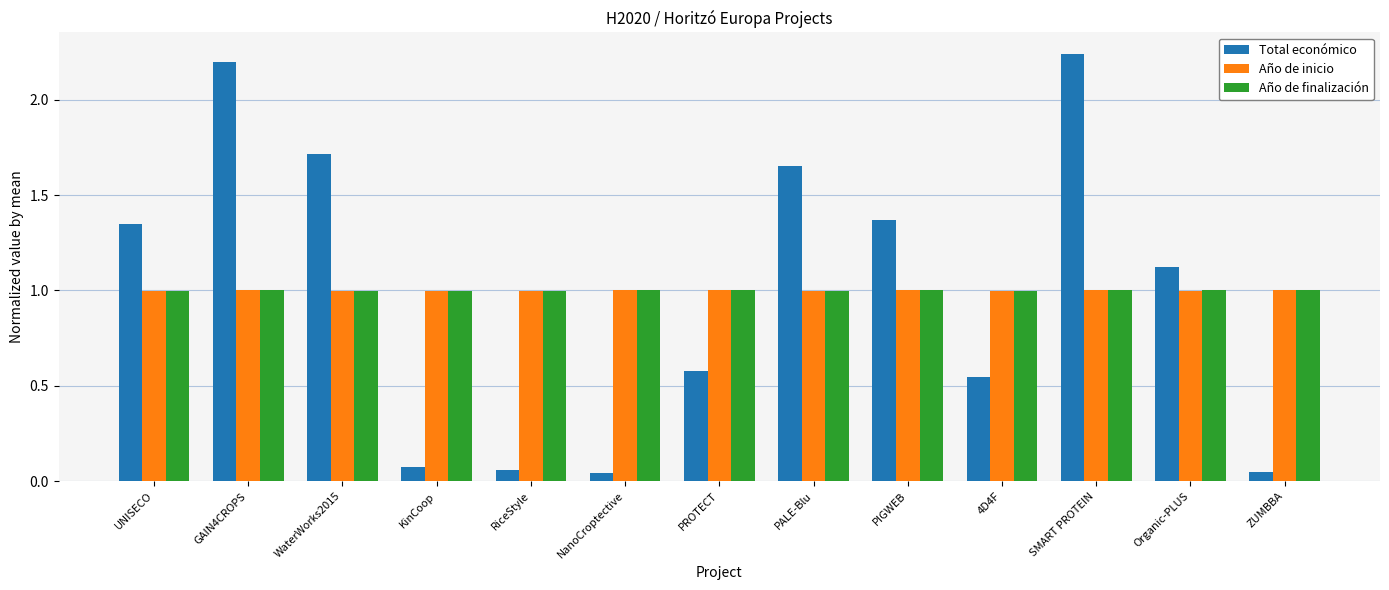

What is the total value across all series at GAIN4CROPS?

4.2